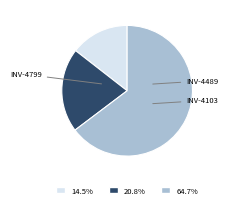

Does any single category account for the majority?

Yes